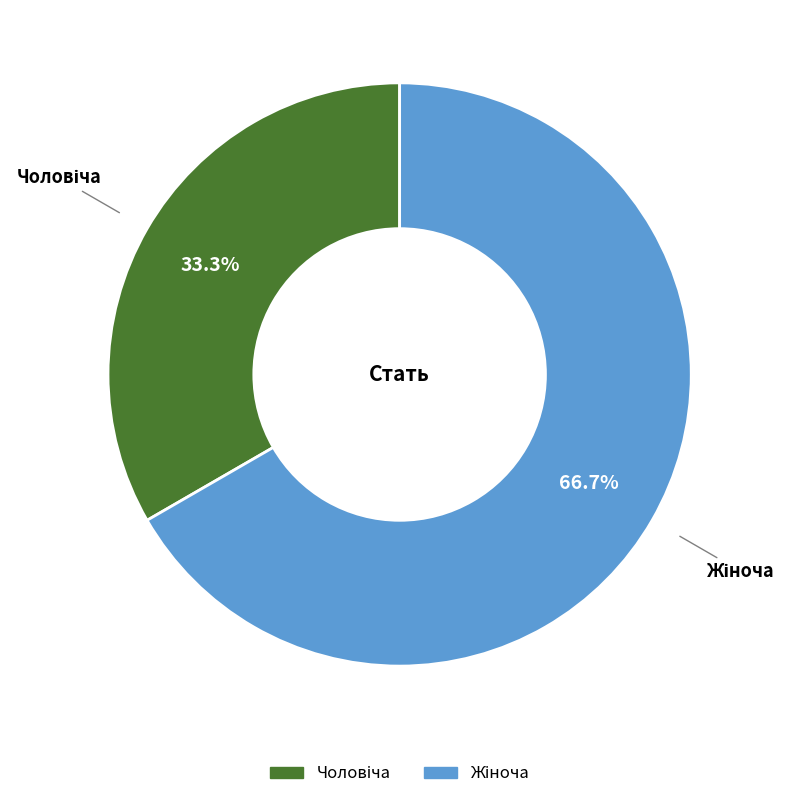

Is there a majority slice in this chart?

Yes